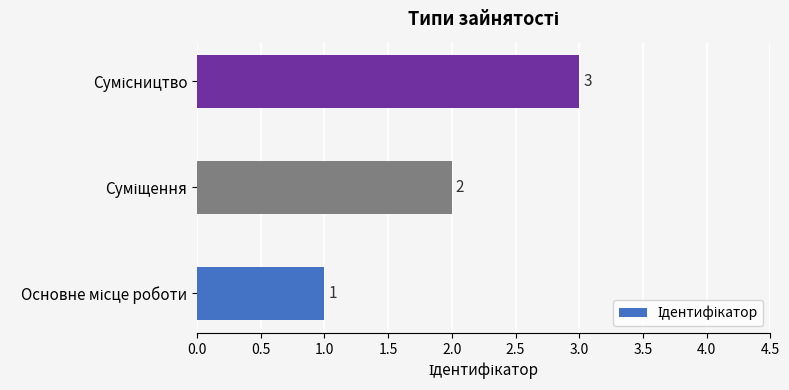

What is the minimum value shown in the chart?

1